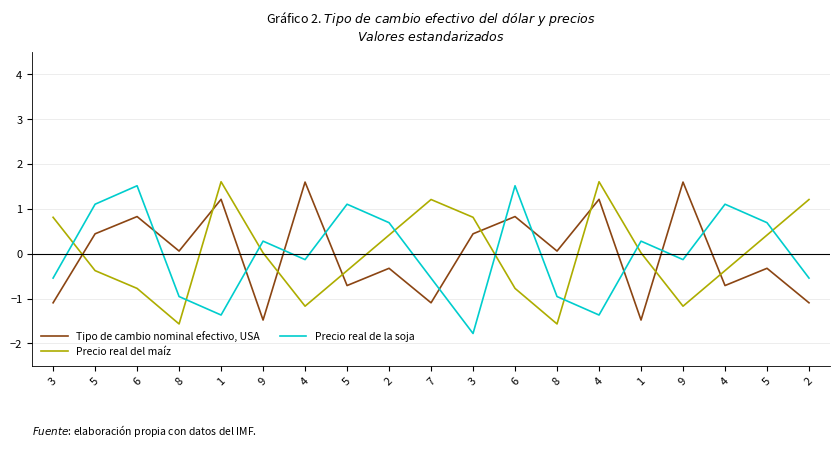

Is the value of Precio real de la soja at 2 greater than the value of Precio real del maíz at 5?

Yes